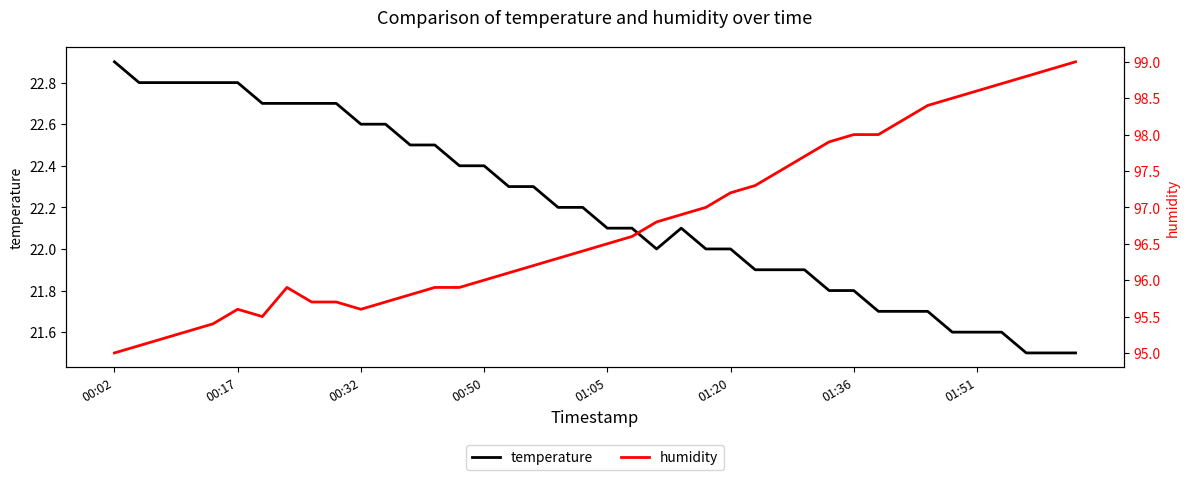

What is the maximum value for temperature?

22.9